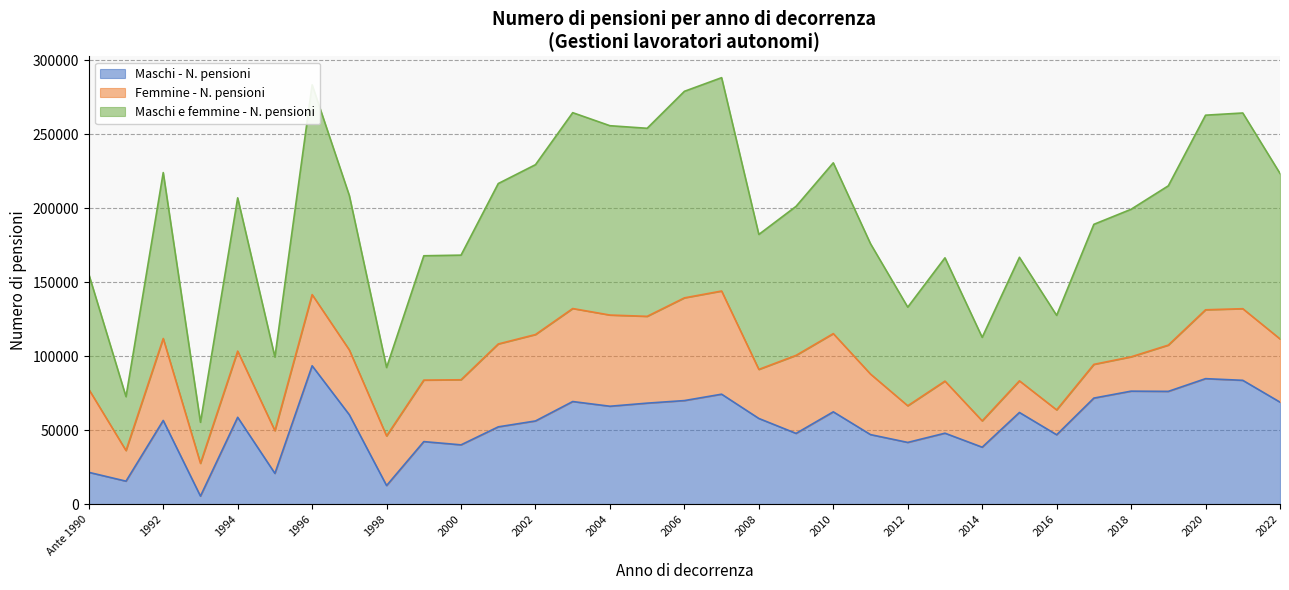

What is the sum of all Maschi - N. pensioni values?

1802376